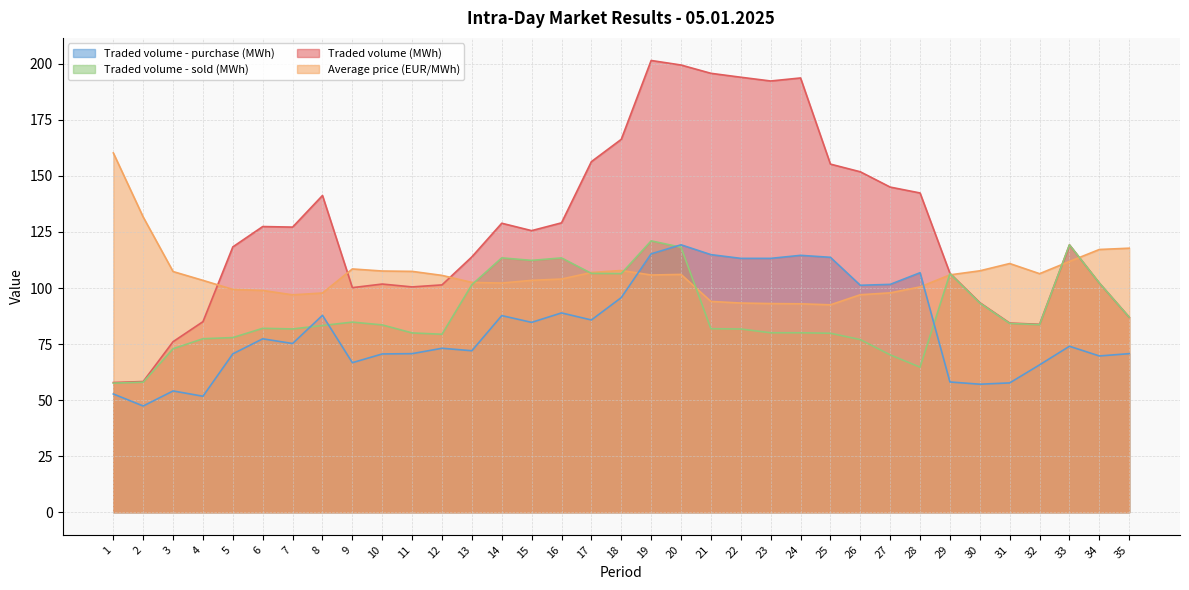

Reading left to right, transcribe all the data shown in this chart.

Traded volume (MWh): 1=57.9	2=58.3	3=76.1	4=85.0	5=118.3	6=127.4	7=127.2	8=141.3	9=100.2	10=101.8	11=100.5	12=101.4	13=113.9	14=128.9	15=125.6	16=129.1	17=156.4	18=166.3	19=201.5	20=199.5	21=195.8	22=194.0	23=192.3	24=193.7	25=155.3	26=151.8	27=145.0	28=142.4	29=106.6	30=93.5	31=84.4	32=83.8	33=119.2	34=102.2	35=87.0
Average price (EUR/MWh): 1=160.3	2=131.7	3=107.3	4=103.4	5=99.4	6=98.9	7=97.0	8=97.8	9=108.5	10=107.6	11=107.4	12=105.6	13=102.5	14=102.2	15=103.4	16=104.0	17=106.9	18=107.8	19=105.8	20=106.1	21=94.0	22=93.3	23=93.1	24=93.0	25=92.5	26=97.0	27=97.8	28=100.5	29=105.9	30=107.7	31=110.9	32=106.4	33=111.9	34=117.2	35=117.8
Traded volume - sold (MWh): 1=57.6	2=58.0	3=72.9	4=77.4	5=77.9	6=82.0	7=81.8	8=83.3	9=84.8	10=83.5	11=80.0	12=79.4	13=101.5	14=113.5	15=112.3	16=113.4	17=106.5	18=106.4	19=121.0	20=118.2	21=81.8	22=81.7	23=80.0	24=80.0	25=79.8	26=77.0	27=70.2	28=64.7	29=106.4	30=93.3	31=84.2	32=83.7	33=119.2	34=102.2	35=87.0
Traded volume - purchase (MWh): 1=52.8	2=47.4	3=54.1	4=51.7	5=70.7	6=77.3	7=75.2	8=87.8	9=66.7	10=70.6	11=70.7	12=73.1	13=72.0	14=87.7	15=84.7	16=88.9	17=85.8	18=95.7	19=115.2	20=119.3	21=114.9	22=113.2	23=113.2	24=114.6	25=113.7	26=101.2	27=101.6	28=106.8	29=58.1	30=57.1	31=57.7	32=65.7	33=74.0	34=69.7	35=70.7